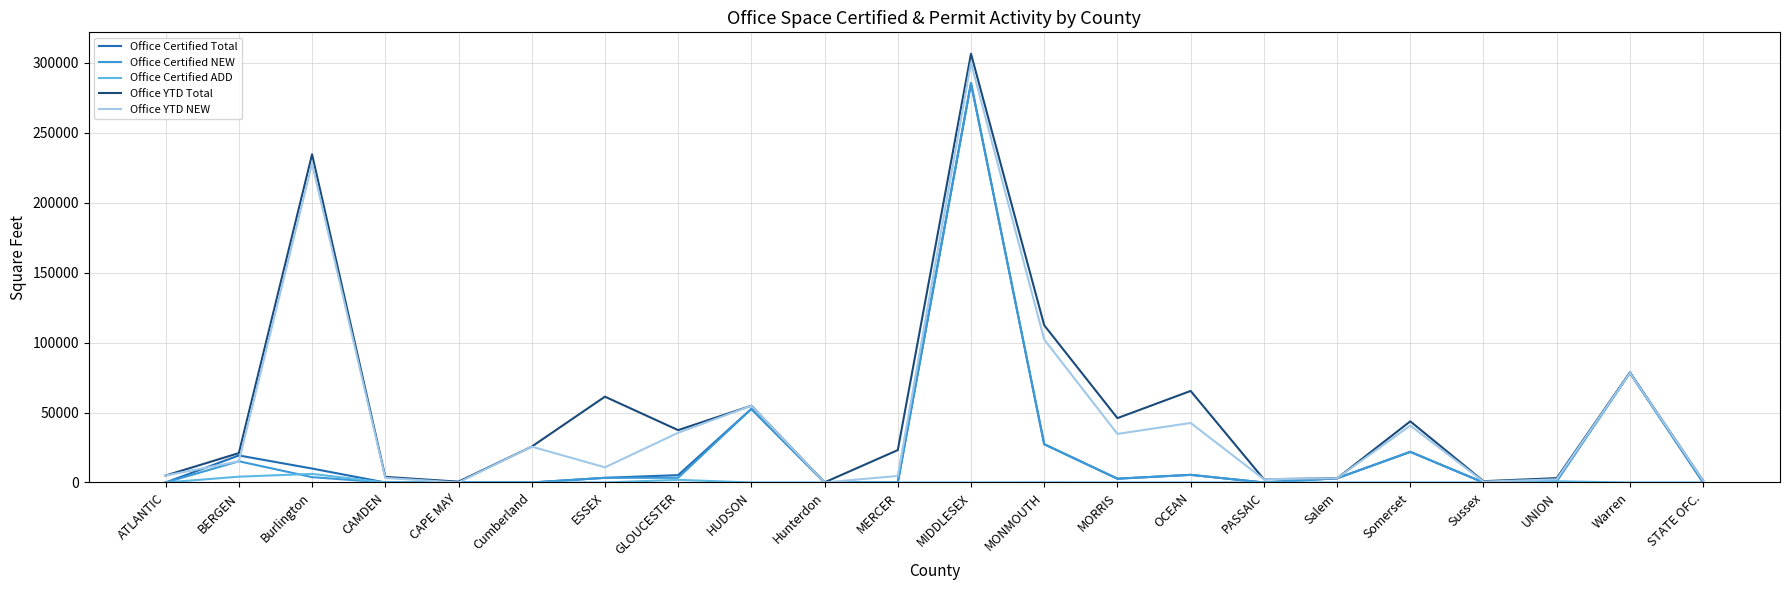

Where is Office YTD Total nearest to the value 153193?

MONMOUTH